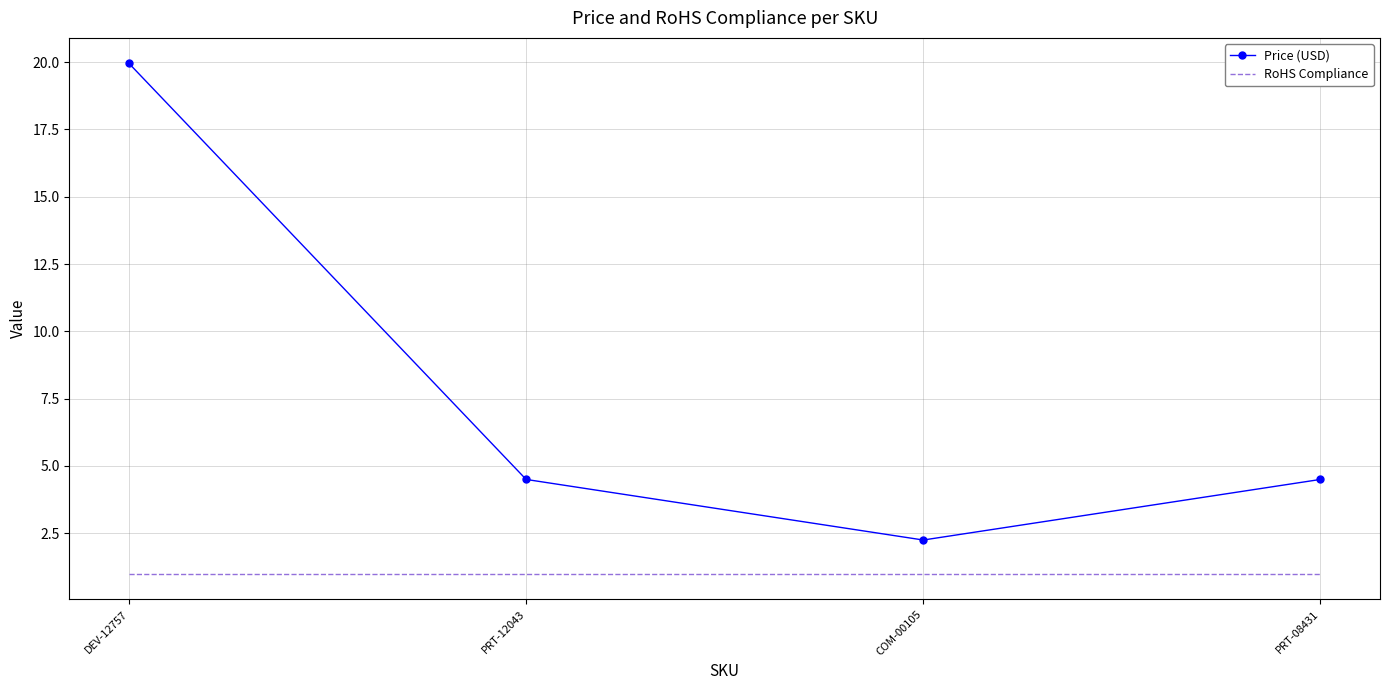

What is the difference between the maximum and minimum values in the Price (USD) series?

17.7